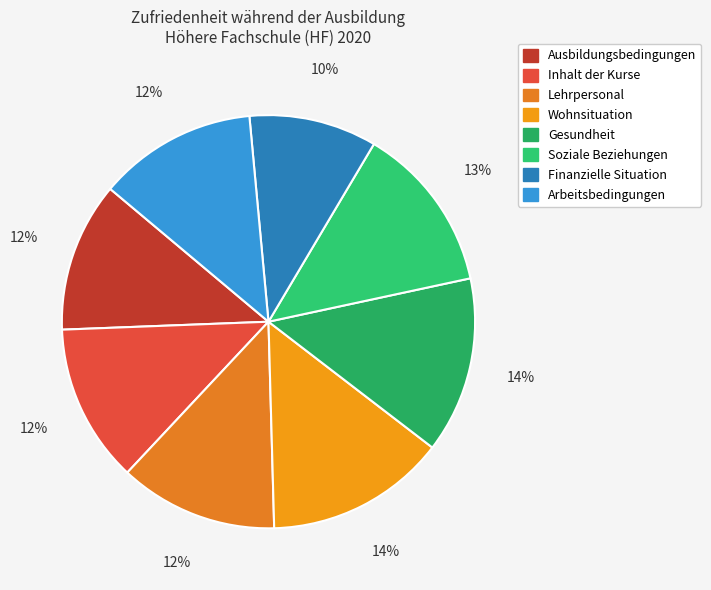

To the nearest percent, what portion does Wohnsituation represent?

14%